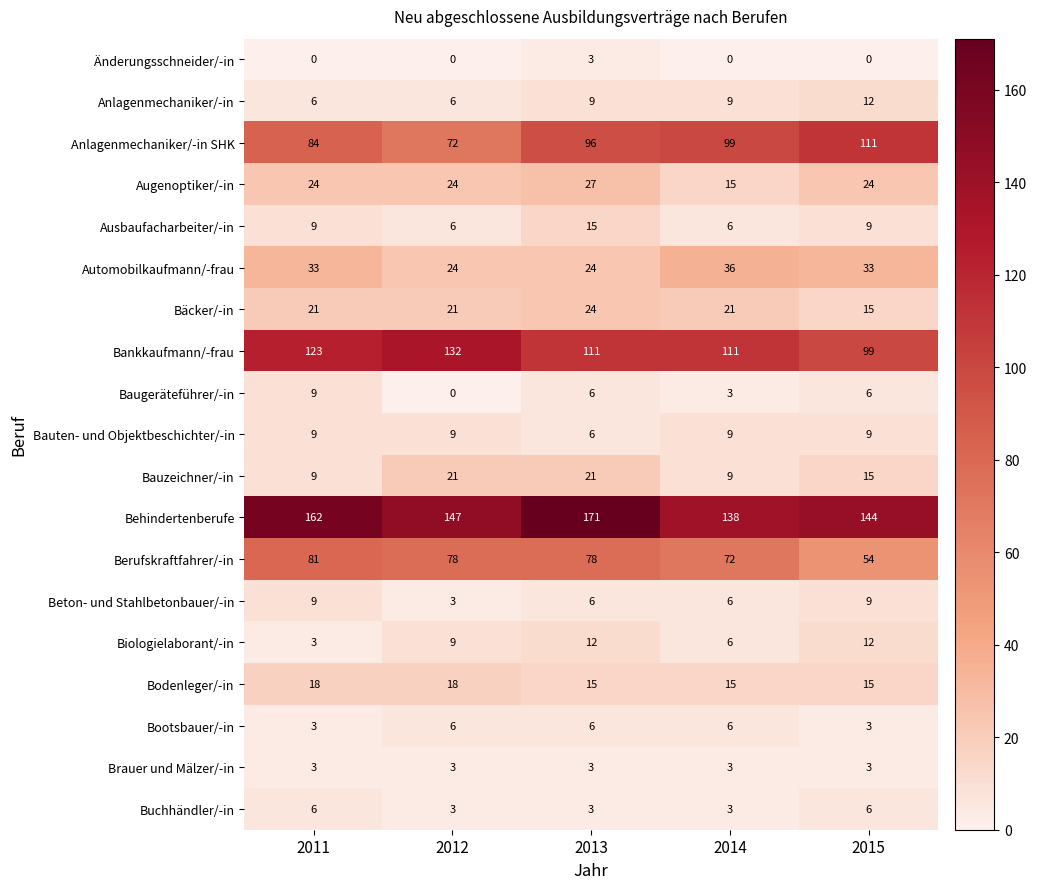

What is the lowest value of the Biologielaborant/-in series?

3